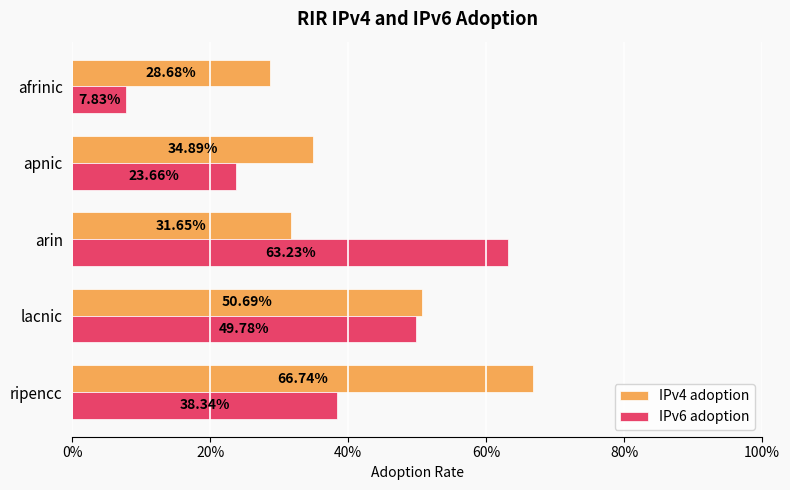

What are all the series names shown in the legend?

IPv4 adoption, IPv6 adoption